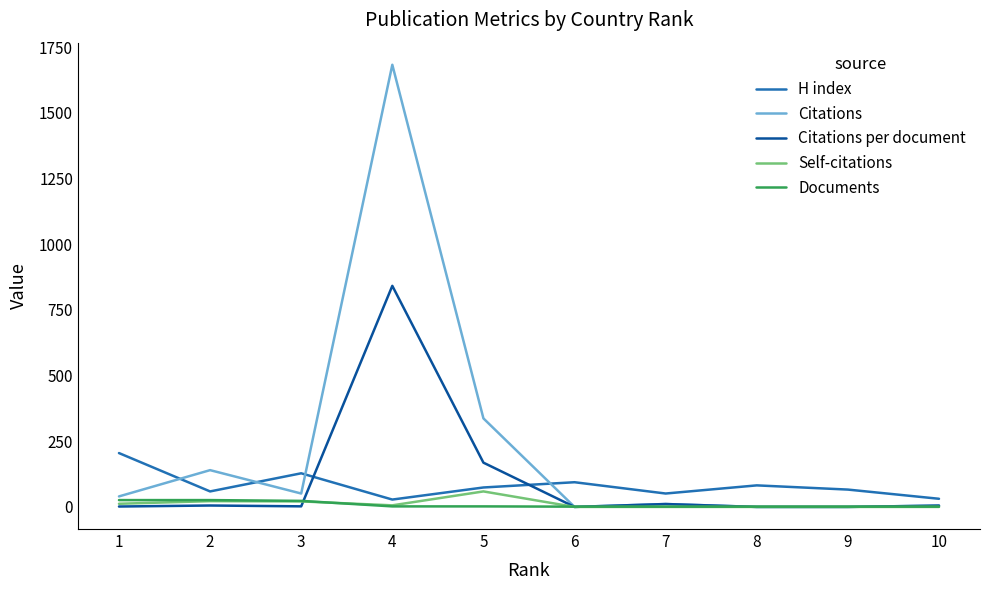

Which series has the largest total across all categories?

Citations